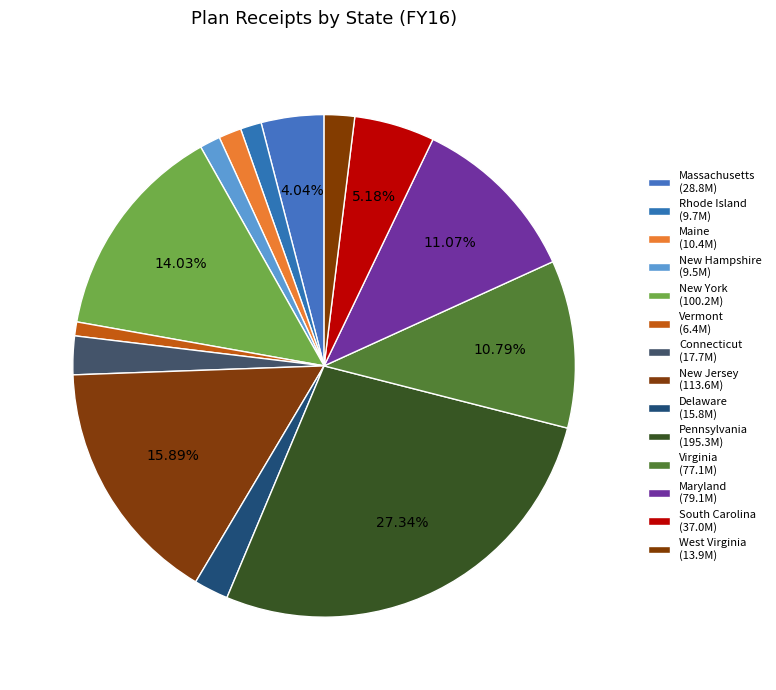

What is the change in value from Connecticut to Virginia?

+59343563.4